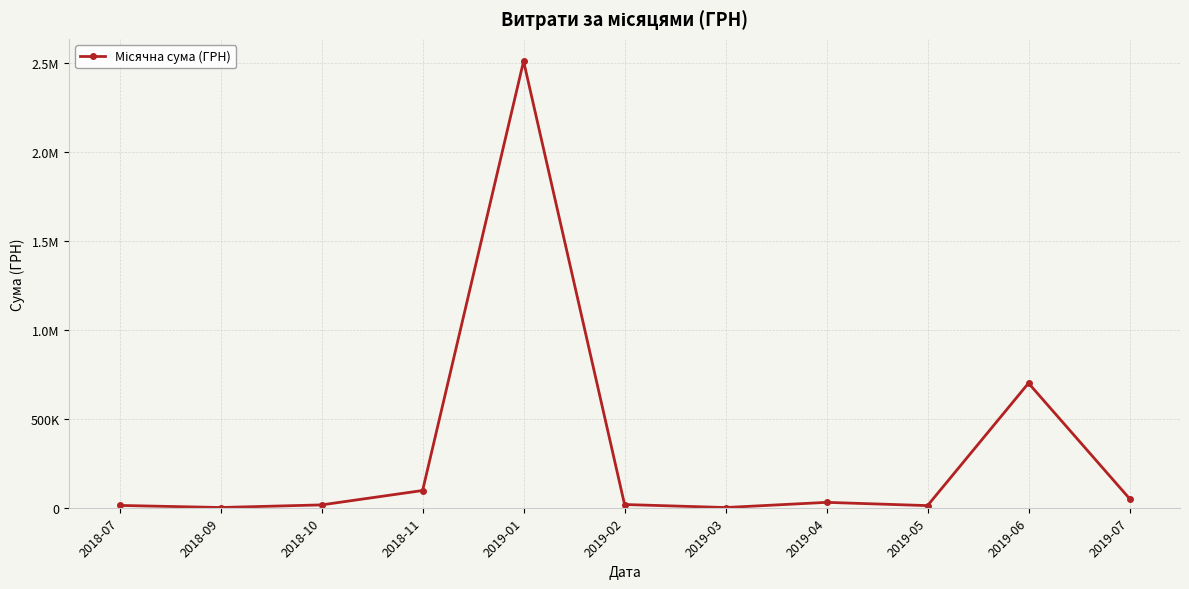

Rank the categories by value from lowest to highest.

2019-03, 2018-09, 2019-05, 2018-07, 2018-10, 2019-02, 2019-04, 2019-07, 2018-11, 2019-06, 2019-01